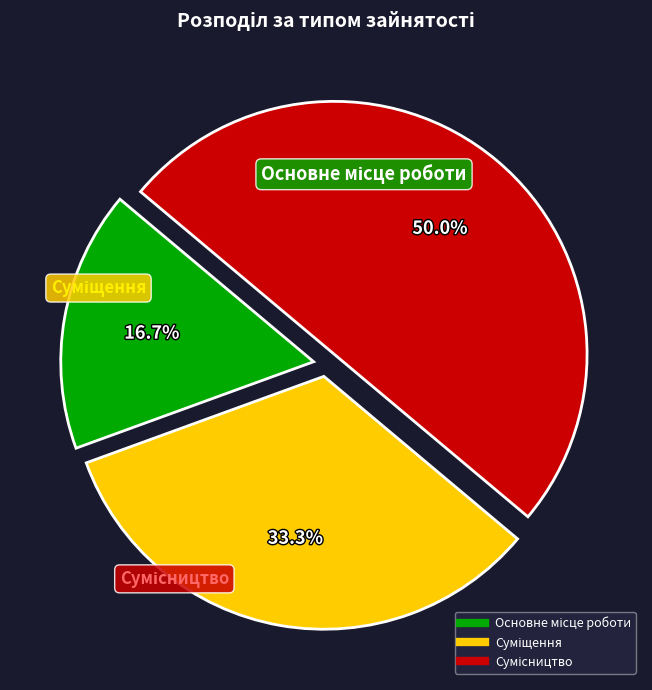

To the nearest percent, what percentage of the pie is Сумісництво?

50%